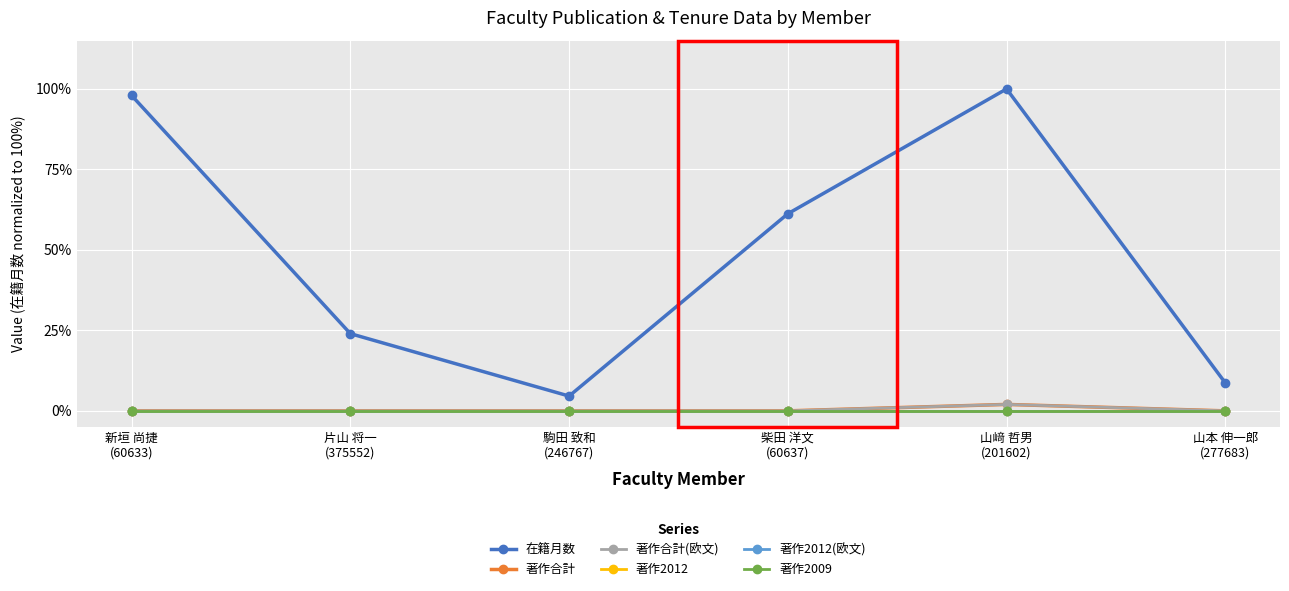

True or false: 在籍月数 and 著作合計(欧文) cross at least once.

False